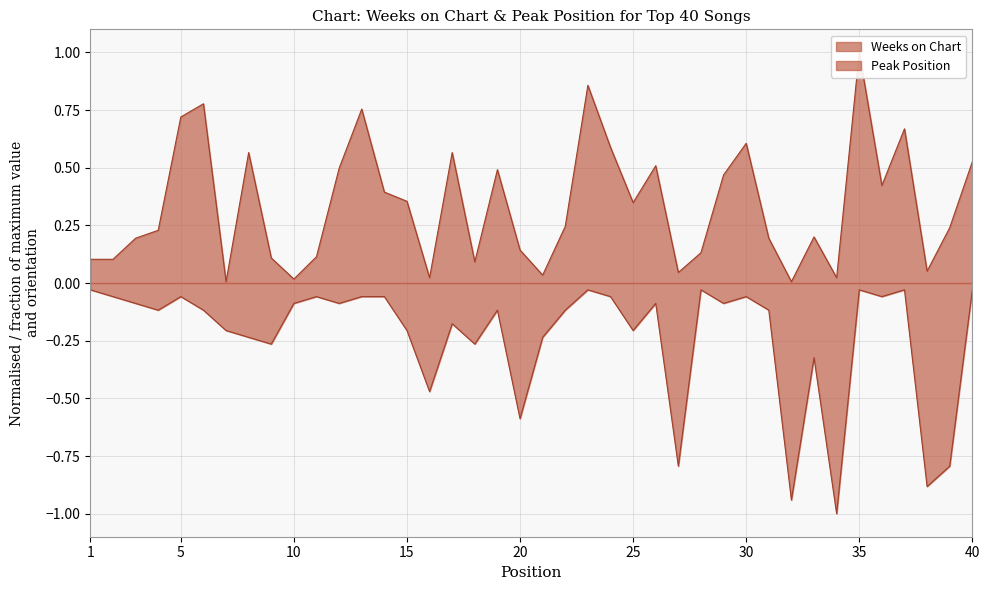

True or false: Weeks on Chart and Peak Position intersect in this chart.

False